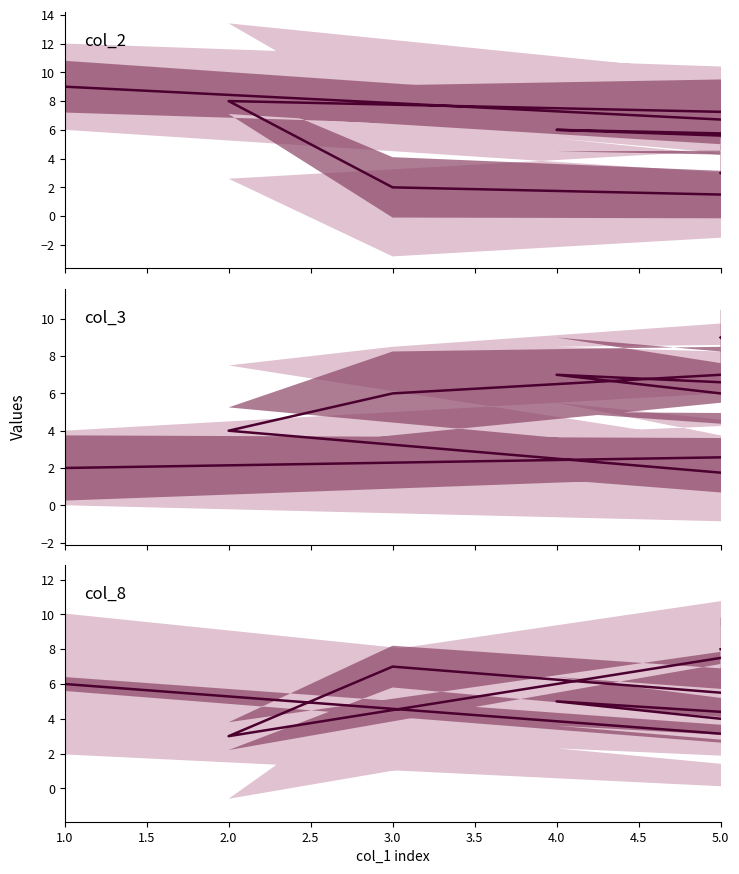

Which series has the largest total across all categories?

col_2 center